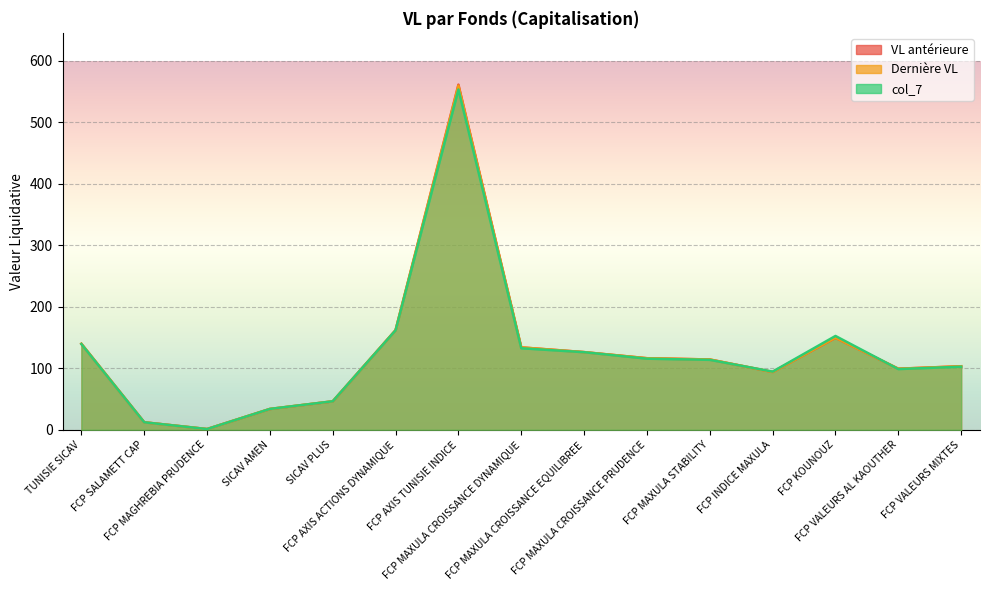

After their last crossing, which series has the higher values: VL antérieure or col_7?

VL antérieure